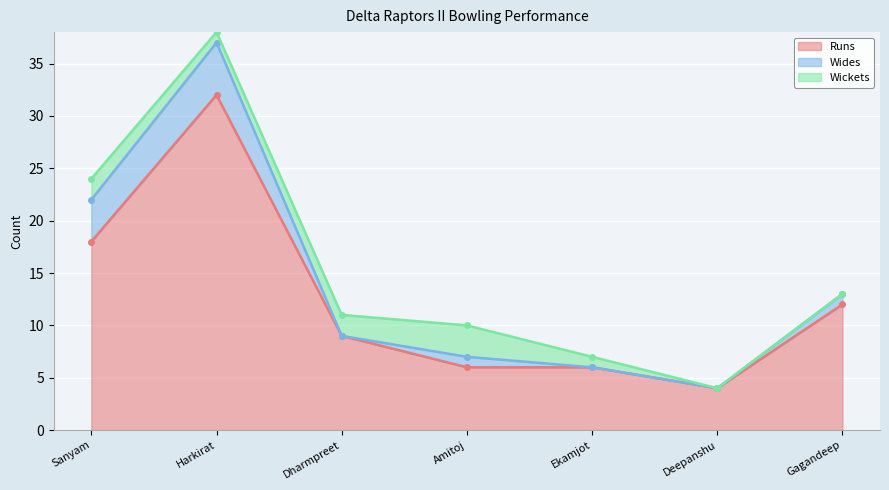

How many values in the Runs series exceed 9?

3